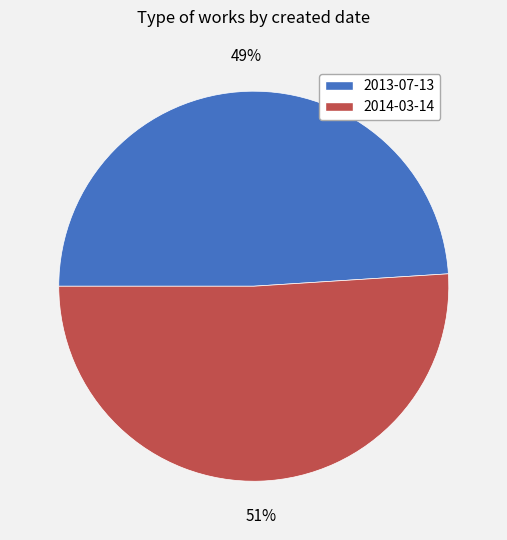

Approximately how many times larger is the value at 2014-03-14 compared to 2013-07-13?

1.0